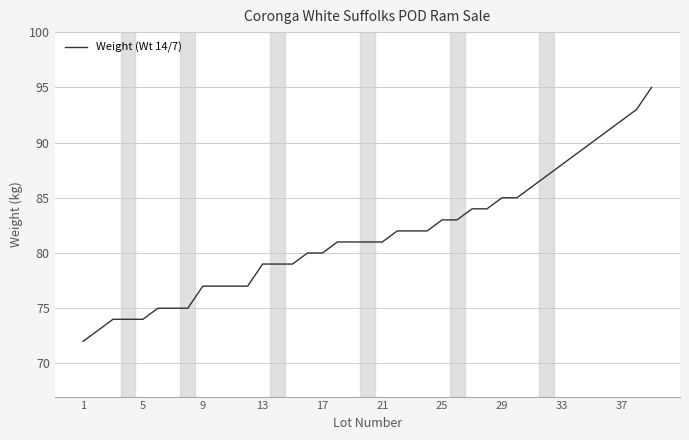

What is the smallest value displayed?

72